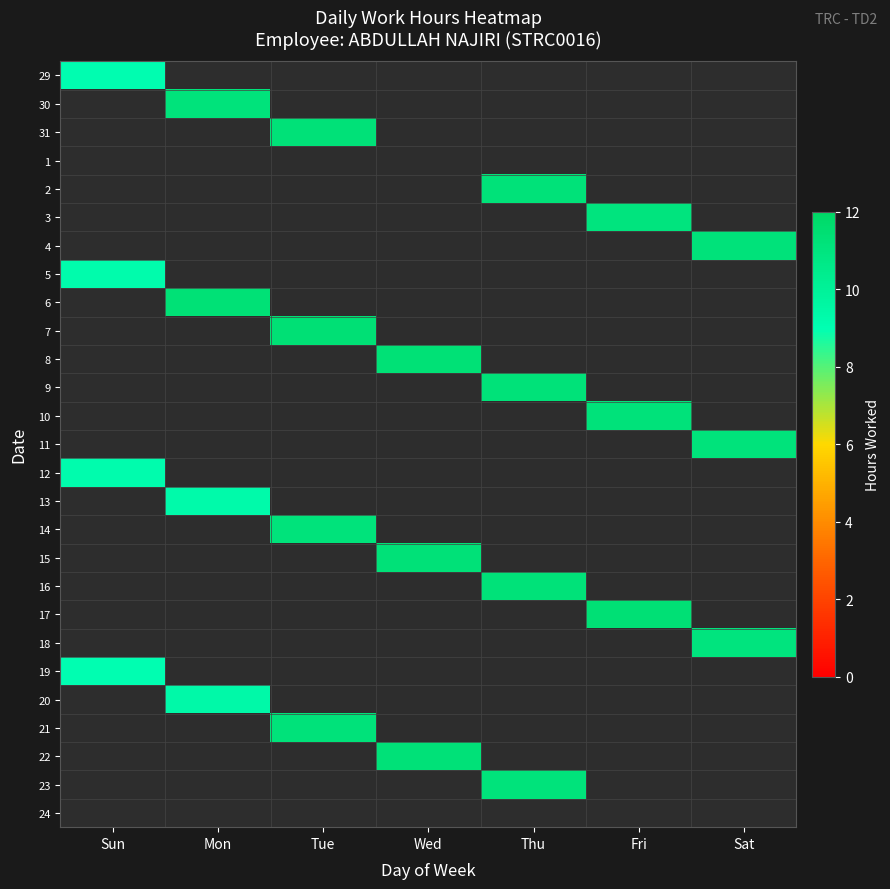

What is the minimum value shown in the chart?

9.0